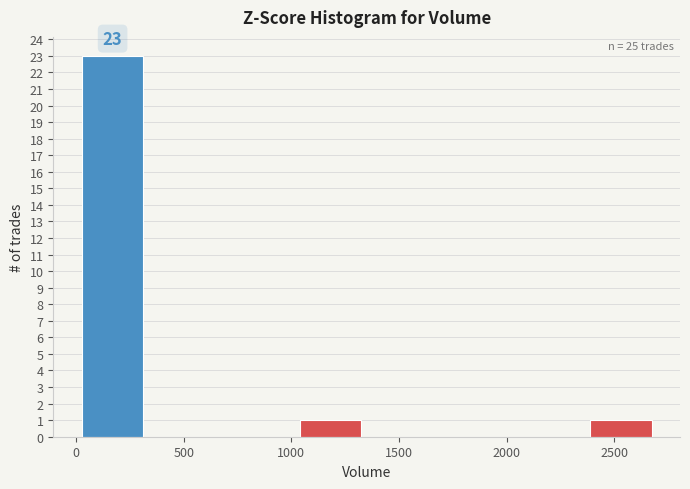

Over which range of the x-axis is the bar tallest?

0 to 350